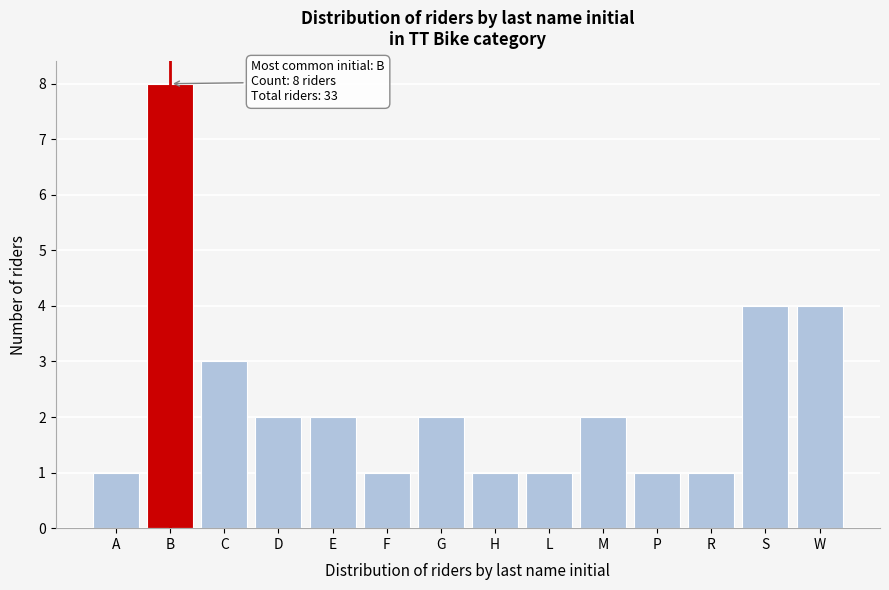

Reading left to right, transcribe all the data shown in this chart.

1	8	3	2	2	1	2	1	1	2	1	1	4	4